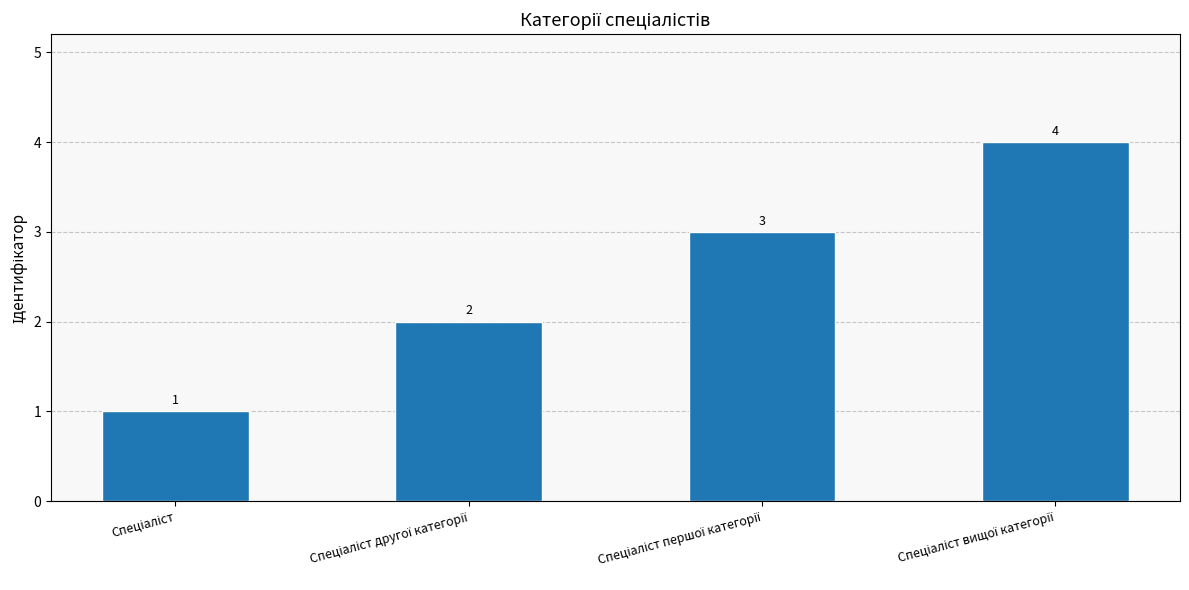

Reading left to right, transcribe all the data shown in this chart.

1	2	3	4